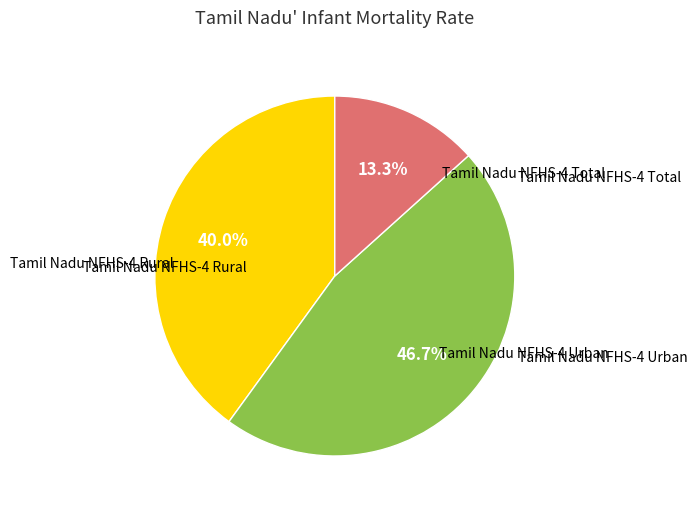

Is there any slice that represents more than half of the pie?

No